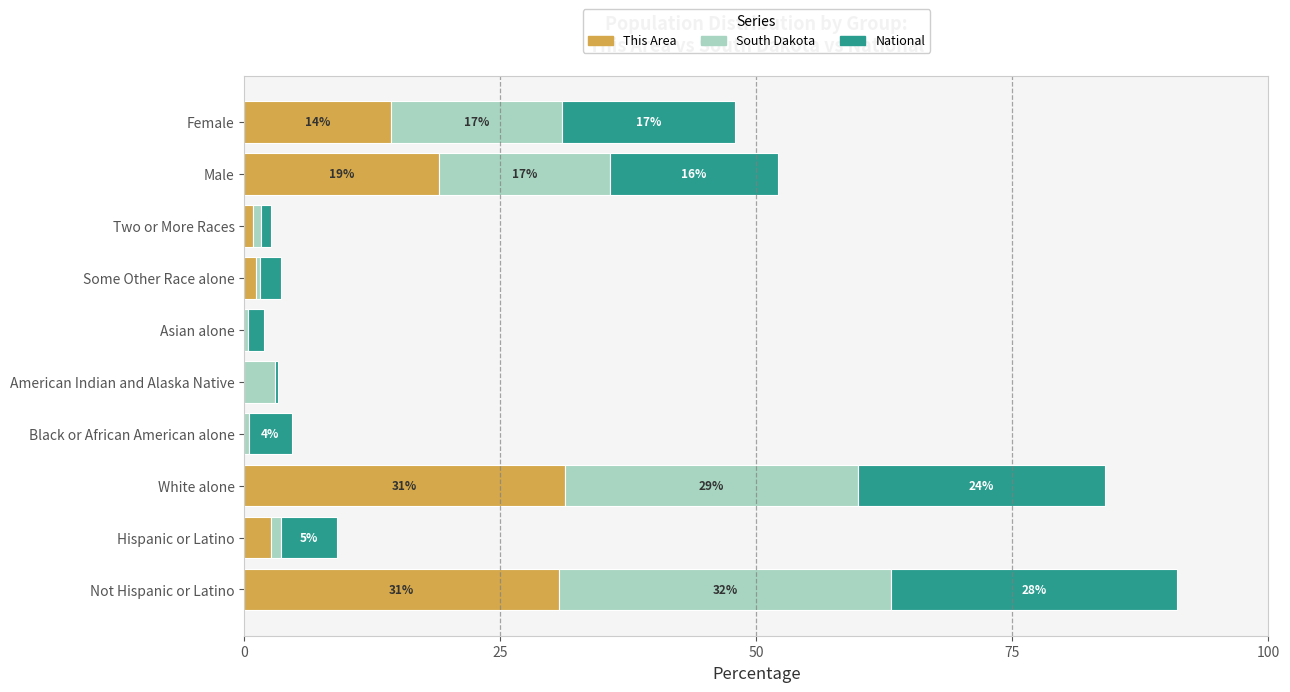

What is the sum of all This Area values?

100.0